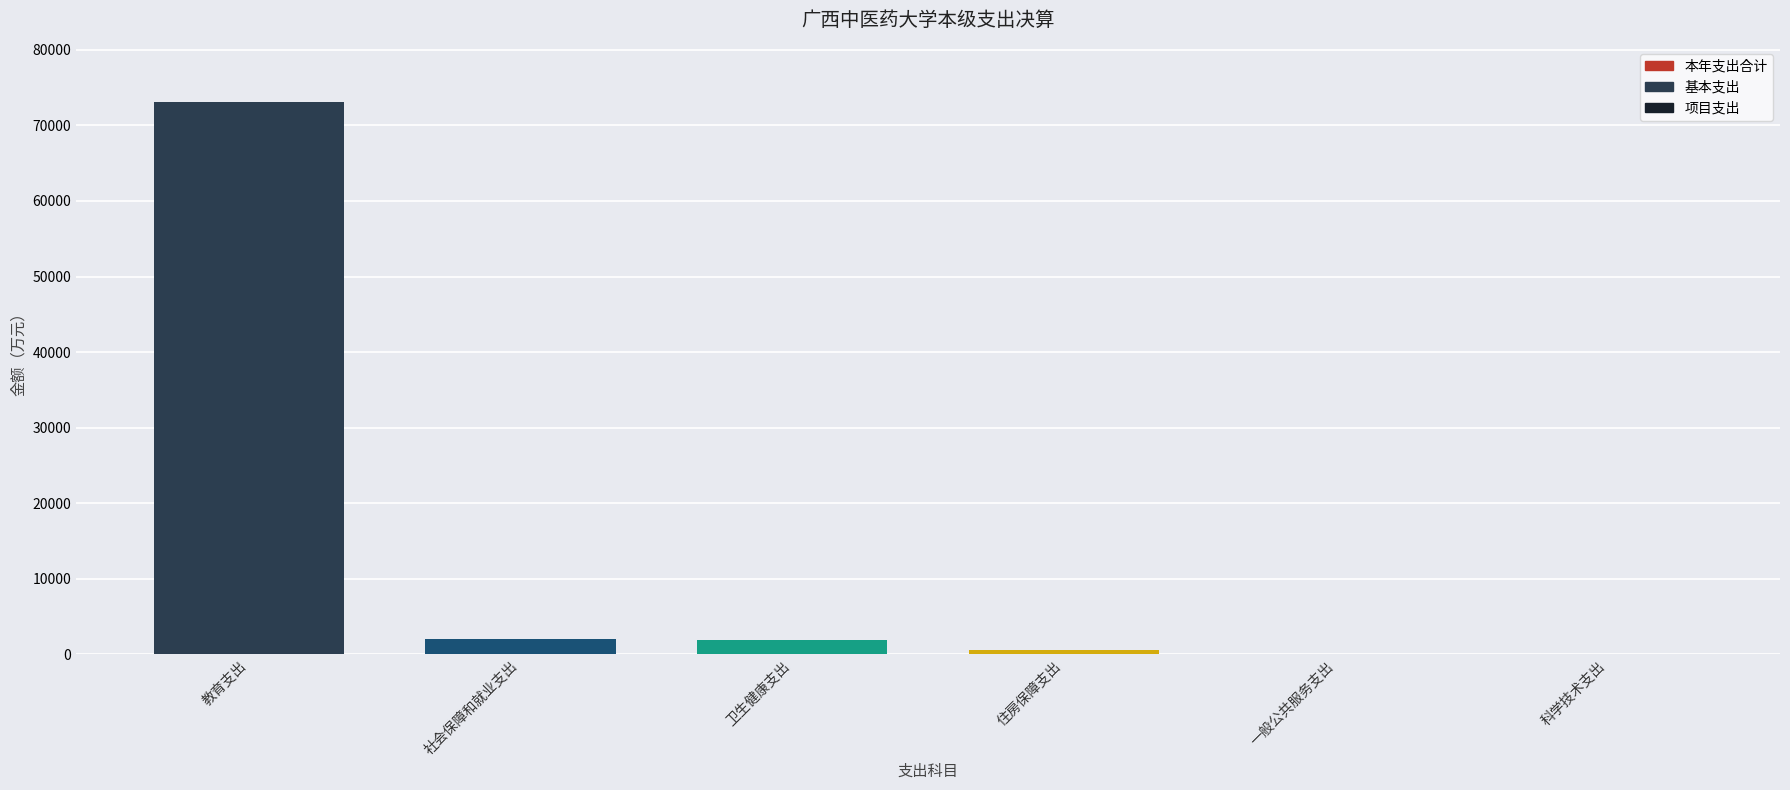

What is the ratio of the value at 卫生健康支出 to the value at 一般公共服务支出?

93.4